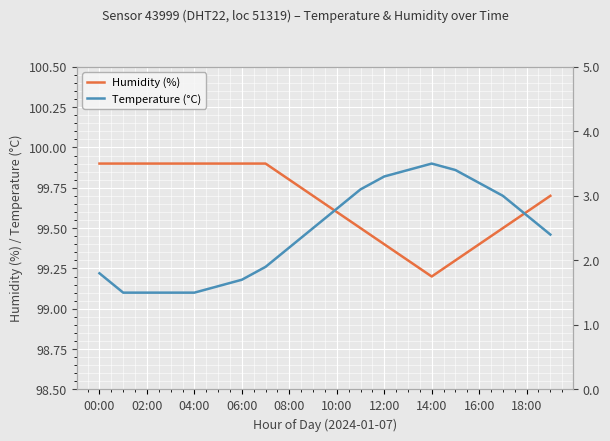

True or false: Humidity (%) and Temperature (°C) cross at least once.

False